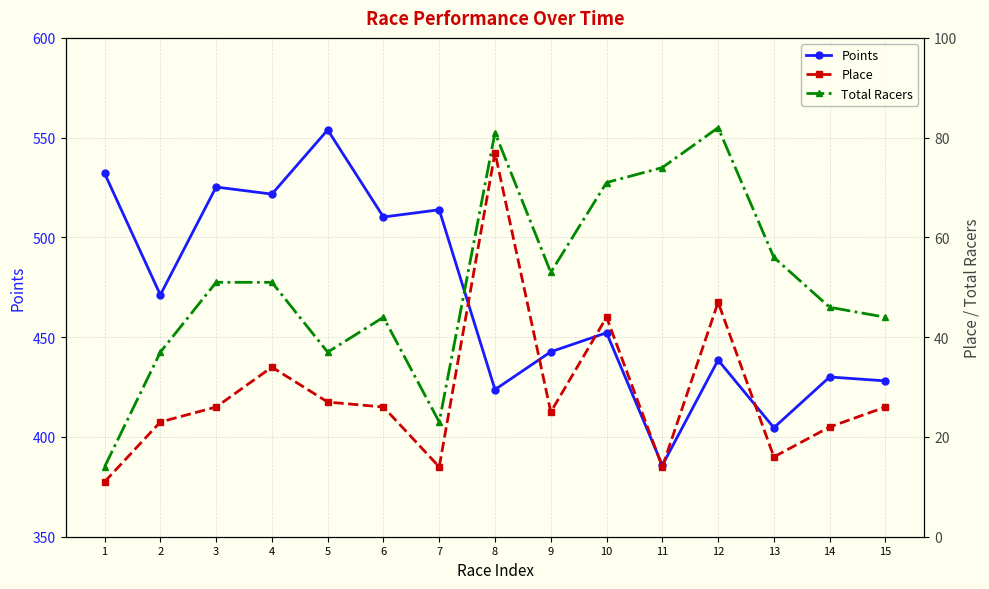

At how many categories does at least one series exceed 271?

15